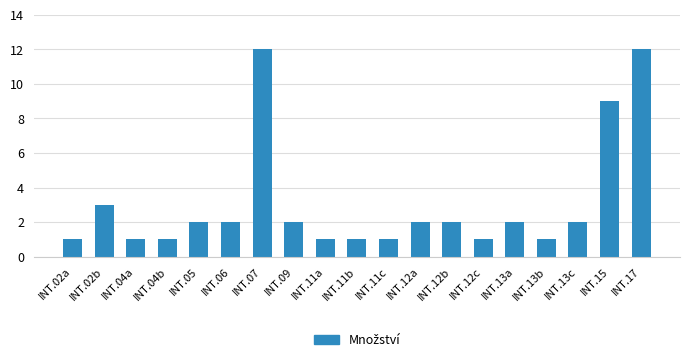

How many categories are shown in the chart?

19